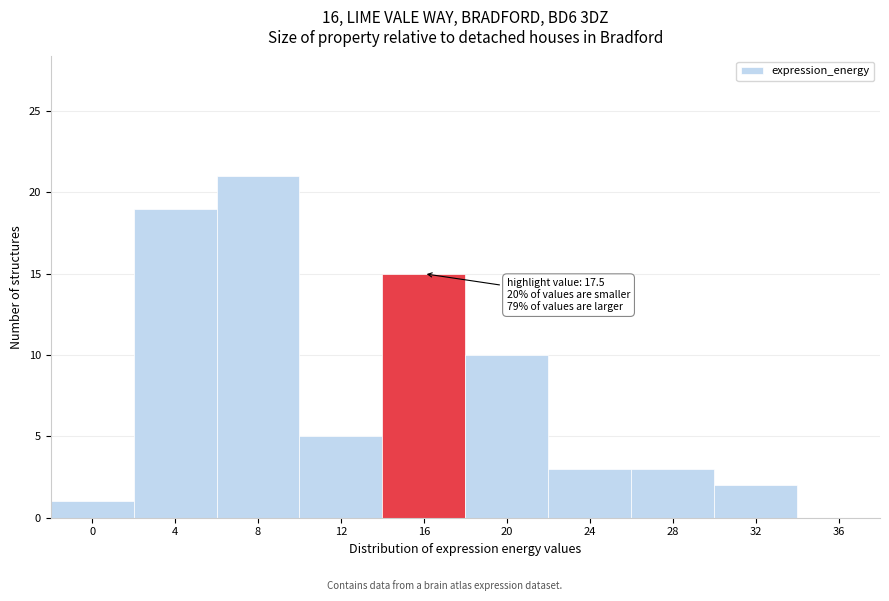

Reading left to right, list all the values displayed in this chart.

0=1	4=19	8=21	12=5	16=15	20=10	24=3	28=3	32=2	36=0